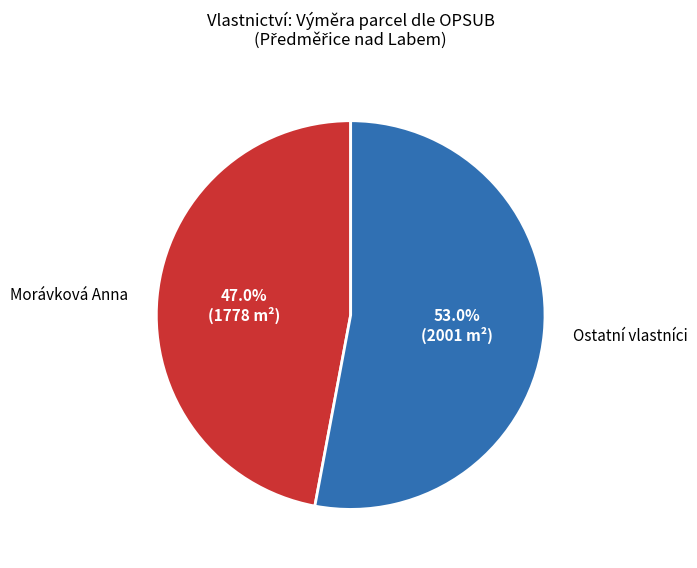

The Goldhanová Aloisie slice represents 1% of the pie. True or false?

False